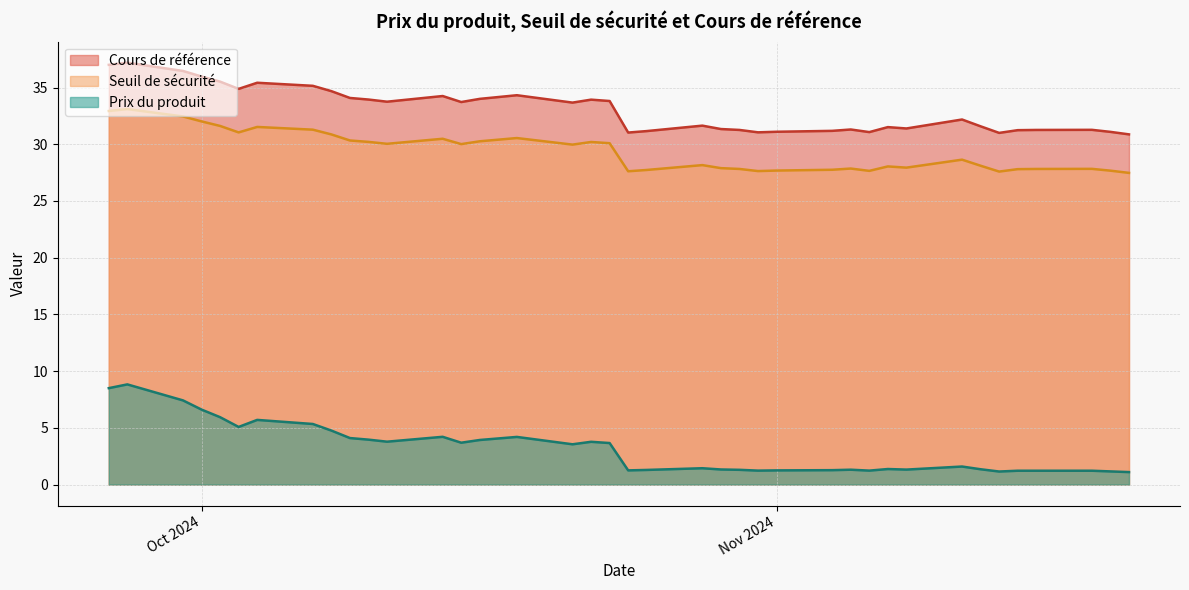

What is the greatest value displayed?

37.2